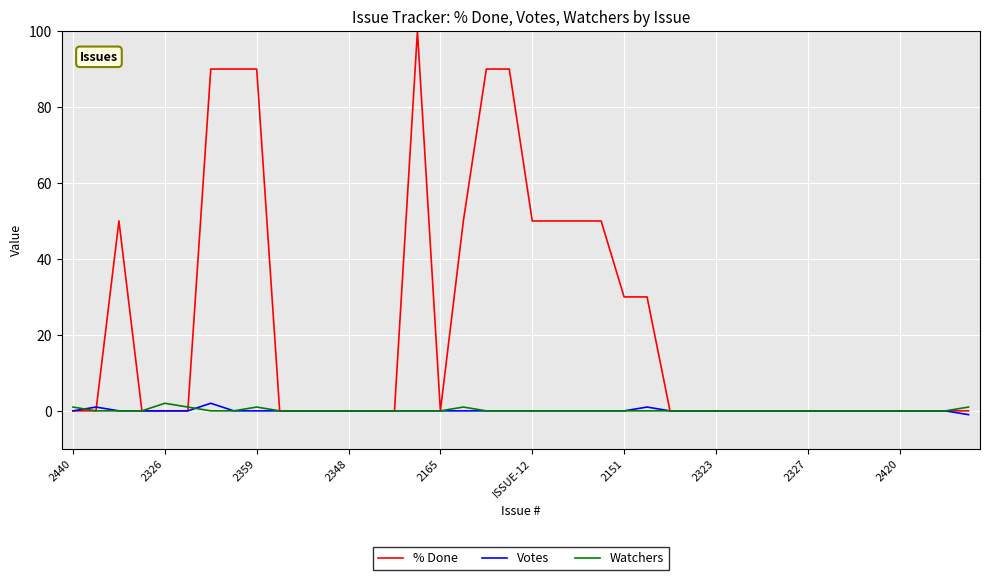

Which series has the largest range (max minus min)?

% Done